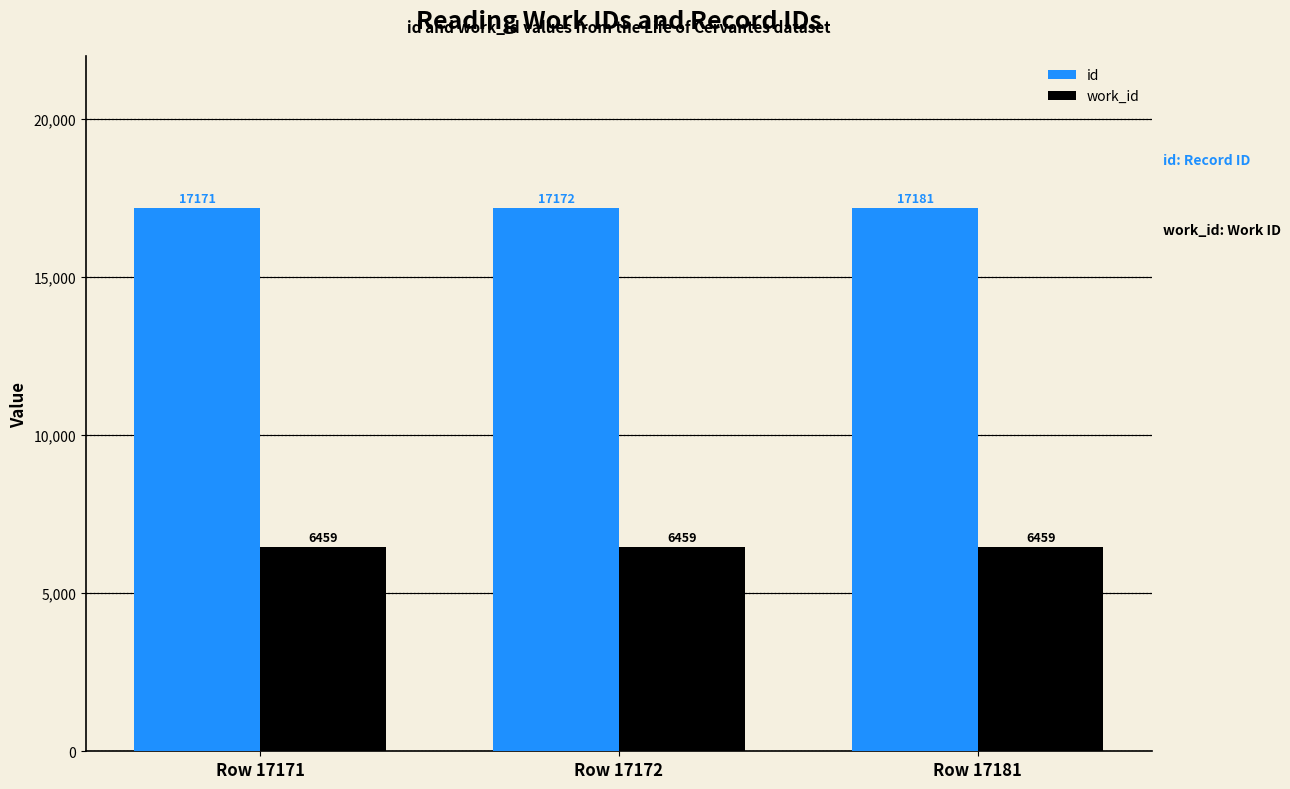

Which category has the lowest value in the id series?

Row 17171